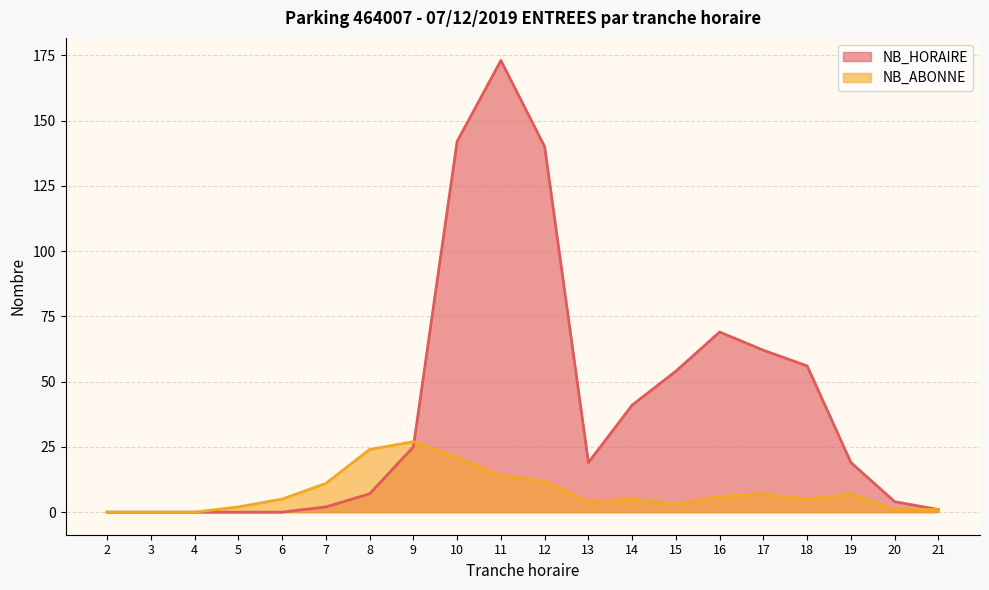

List the series in order of their overall mean, lowest first.

NB_ABONNE, NB_HORAIRE